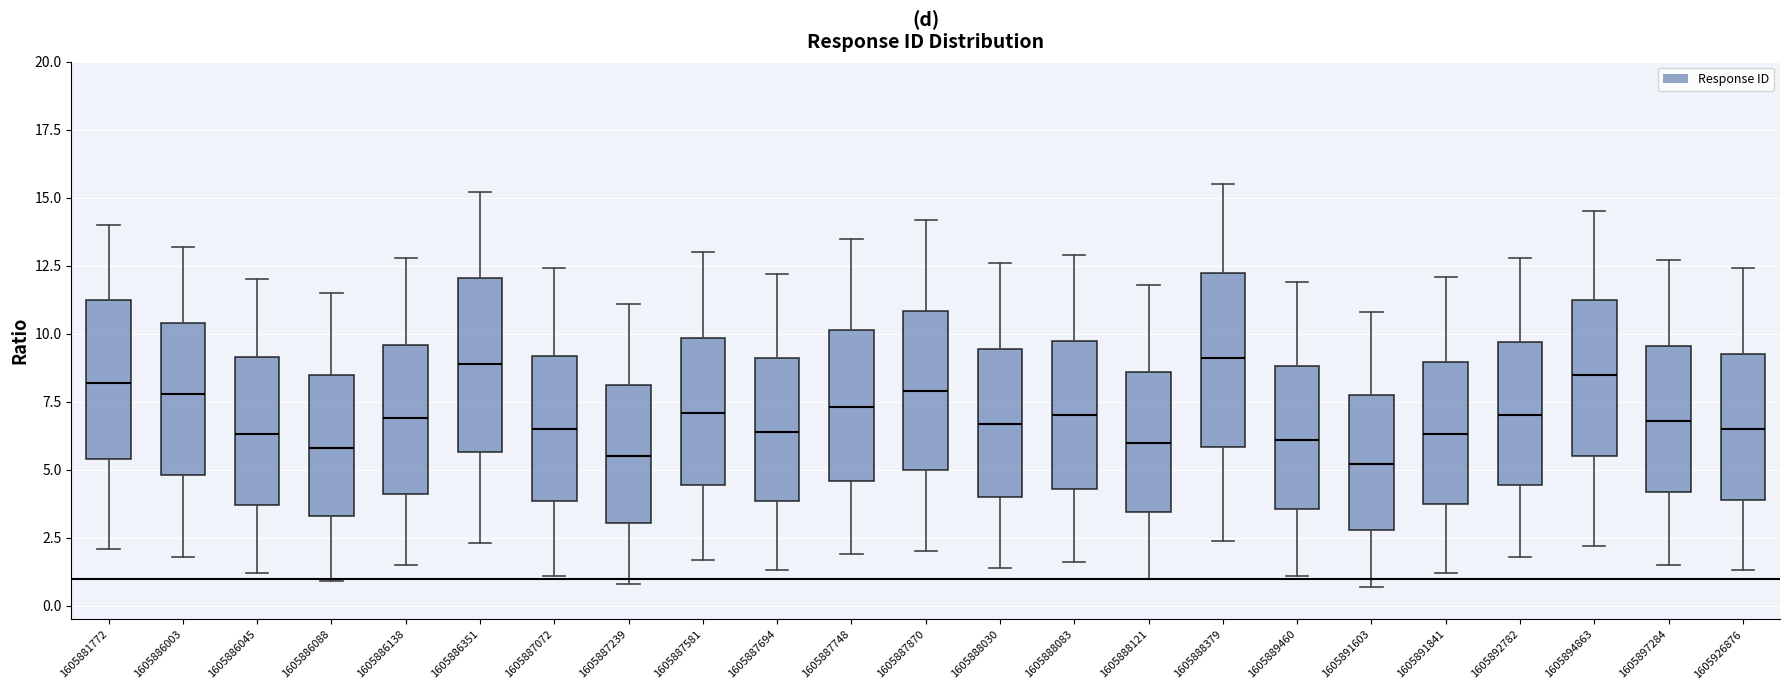

Where does the median line of the box at x = 1605886138 sit on the y-axis? The values are not printed on the chart, so give them approximately, as read against the axis.

7.0